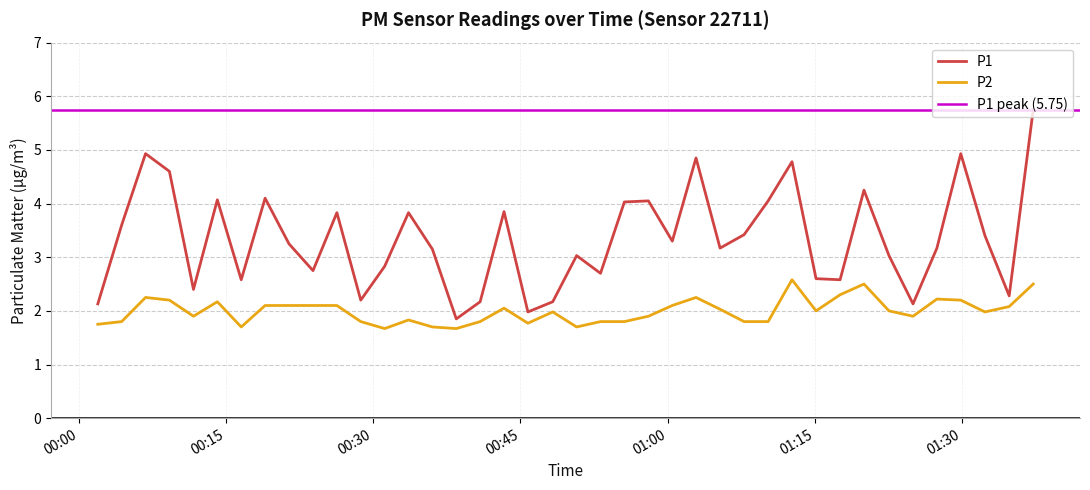

Is the value of P1 at 2023-05-07T00:23:52 greater than the value of P2 at 2023-05-07T01:00:29?

Yes